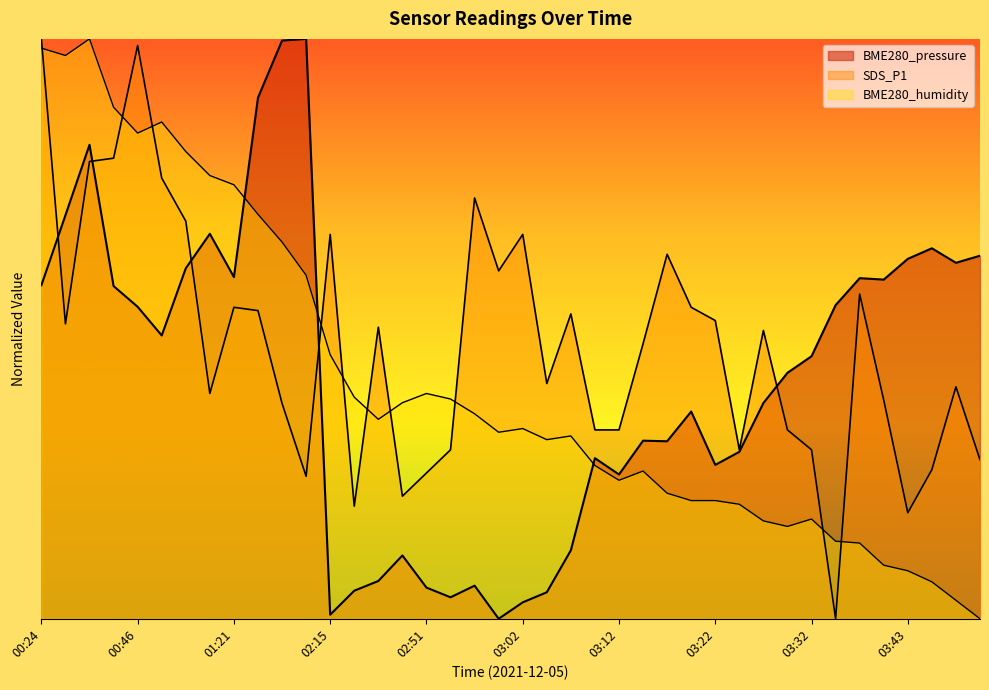

Is the value of BME280_humidity at 03:17 greater than the value of BME280_pressure at 00:43?

No